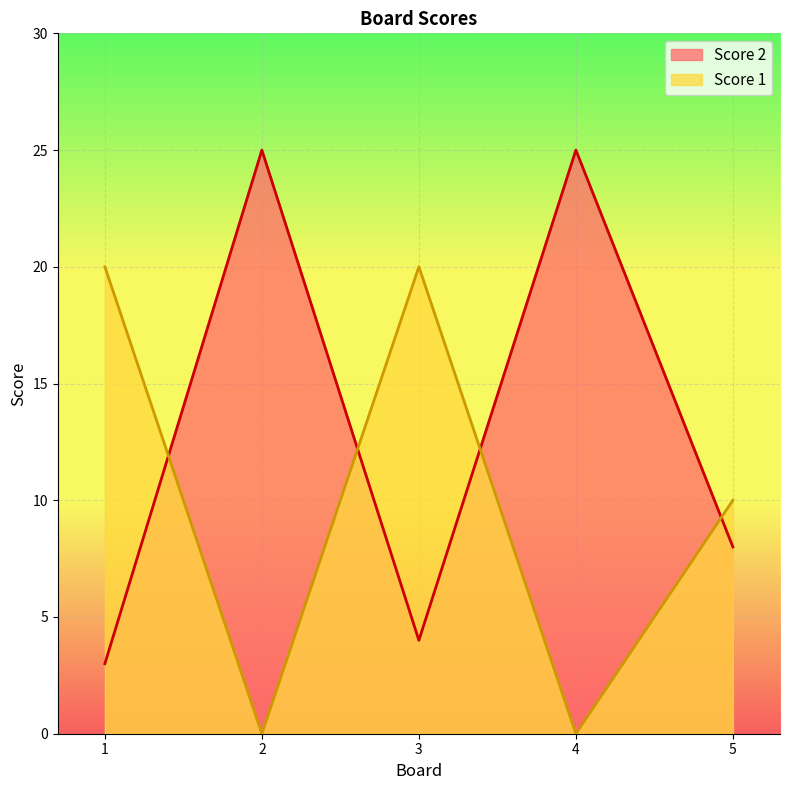

What is the difference between the Score 2 values at 1 and 4?

22